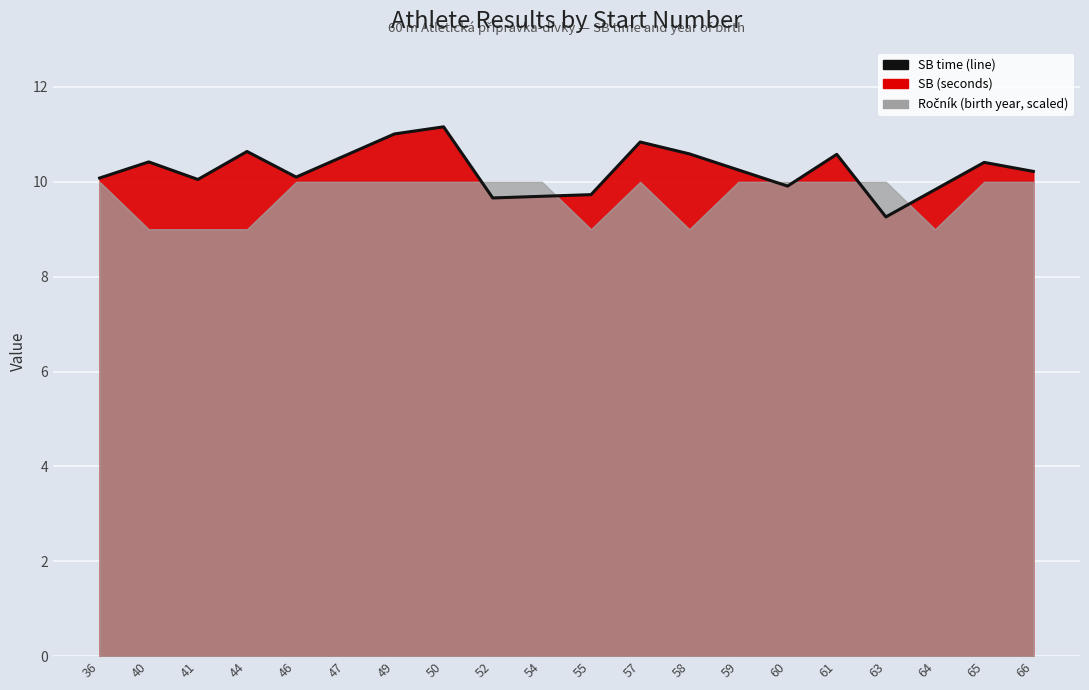

Rank the categories by value from lowest to highest.

63, 52, 54, 55, 64, 60, 41, 36, 46, 66, 59, 65, 40, 47, 61, 58, 44, 57, 49, 50